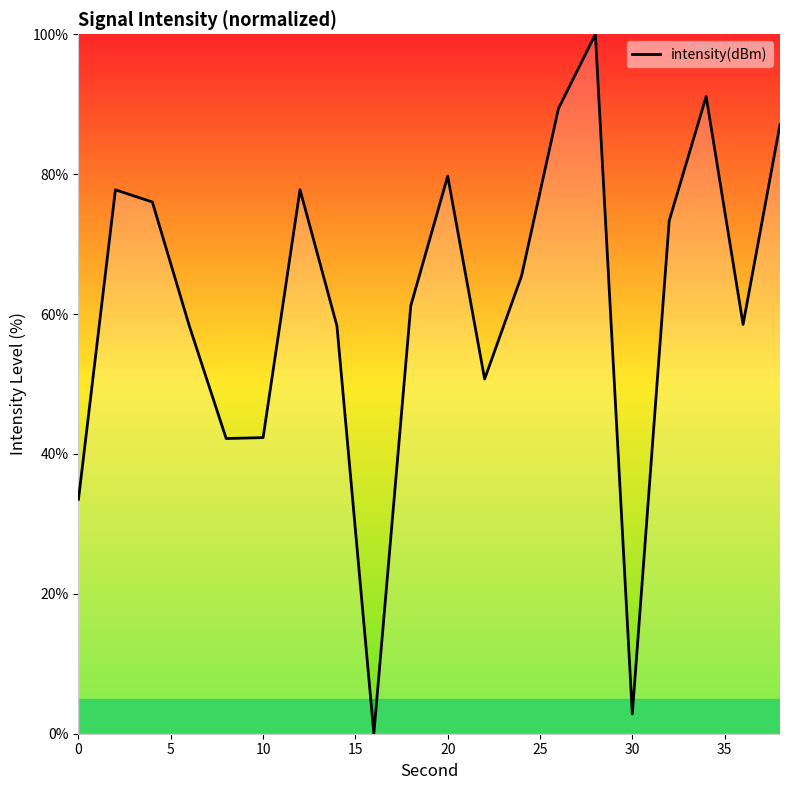

Does the chart display data point markers on the line(s)?

No